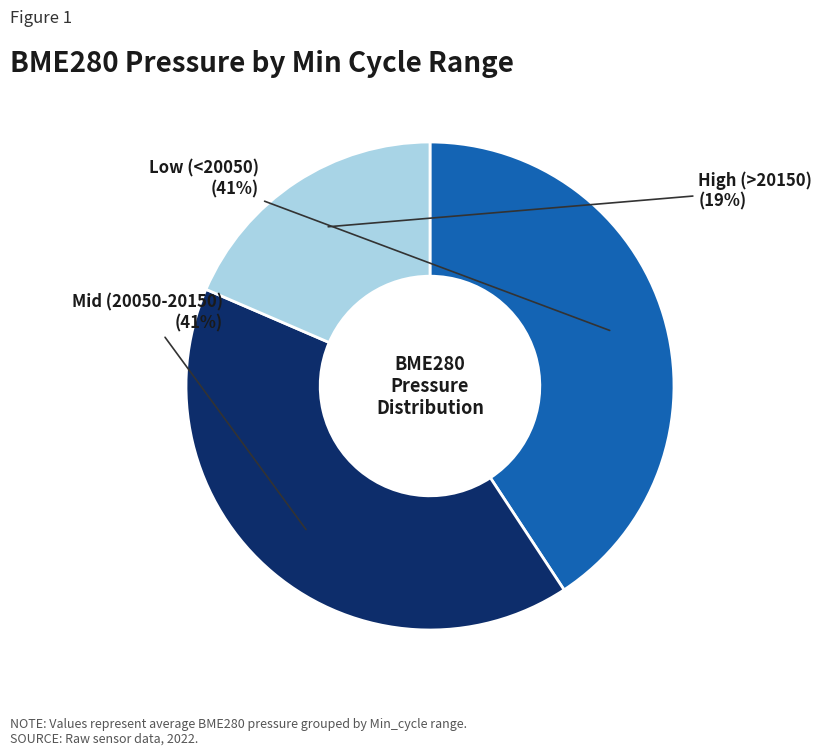

Is there any slice that represents more than half of the pie?

No